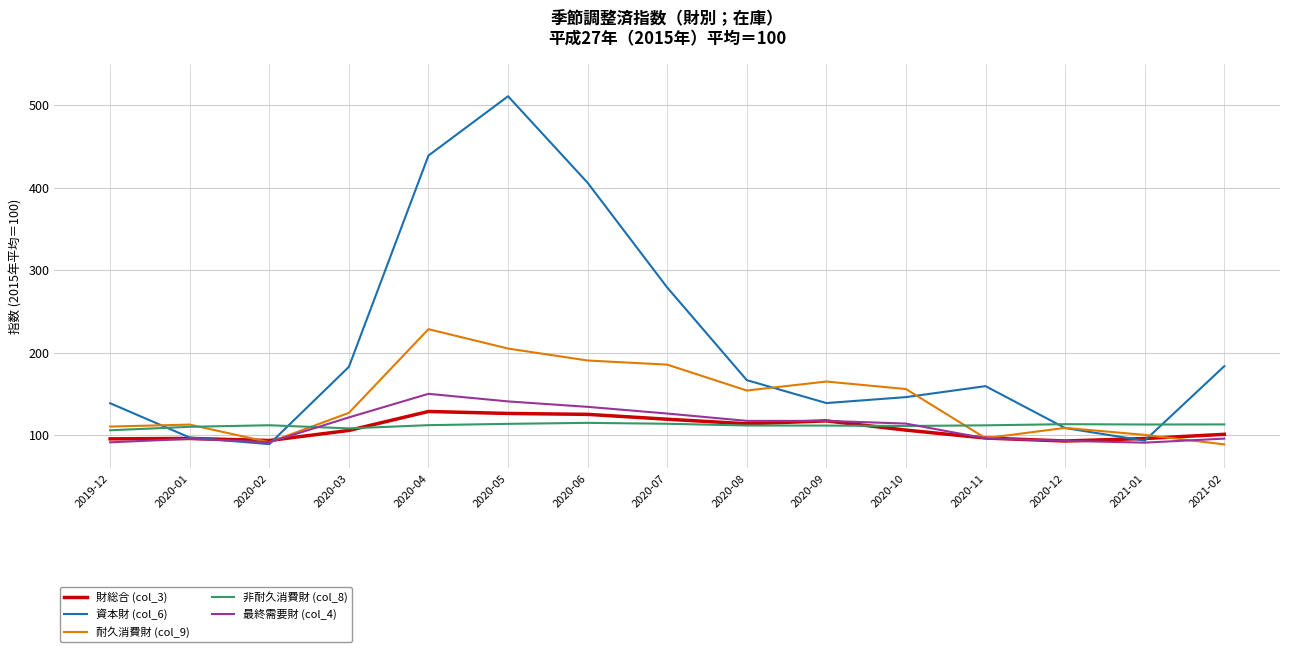

Which series has the largest total across all categories?

資本財 (col_6)